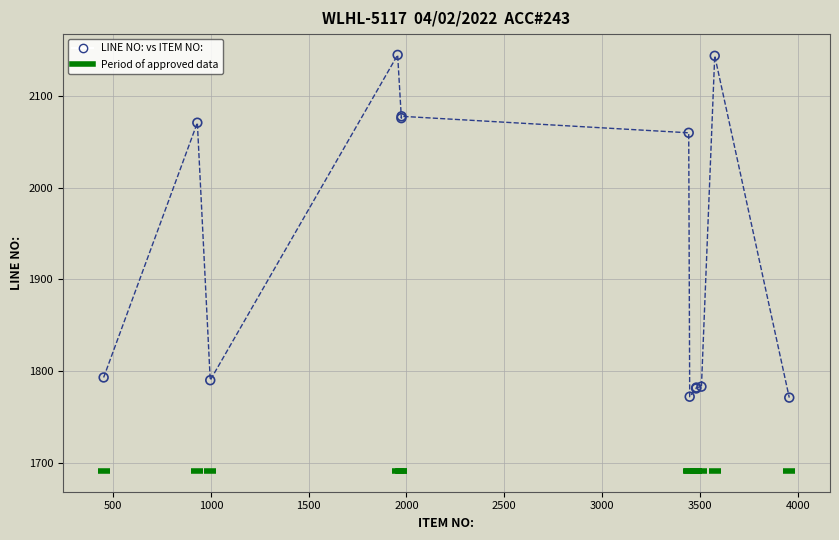

What Y value in the scatter plot is closest to 1958?

2060.0